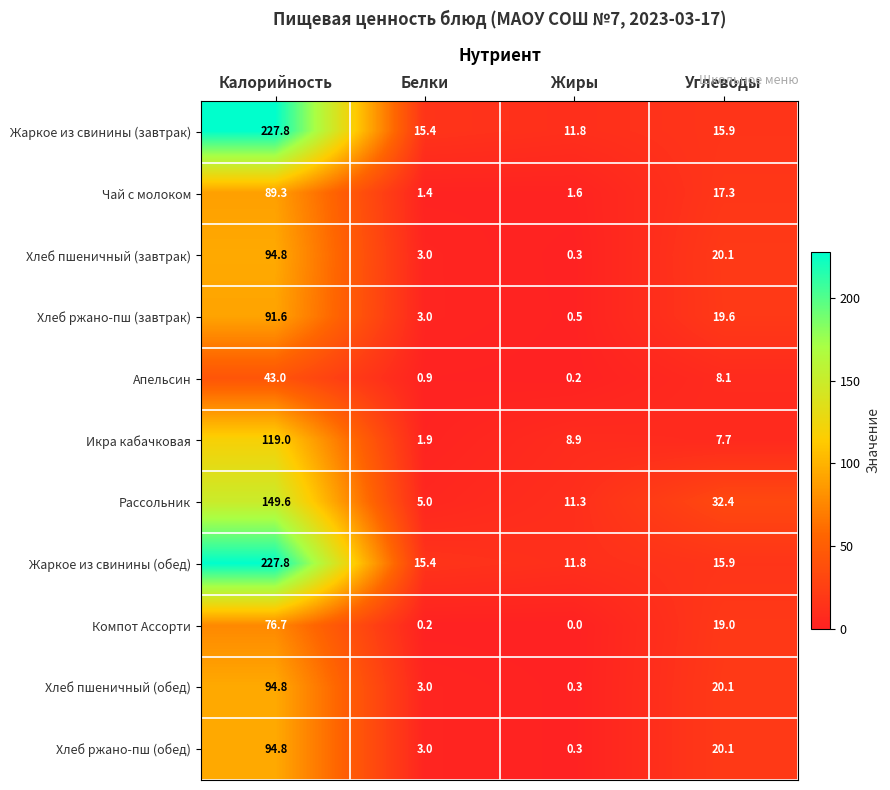

The Апельсин series shows 0.4 at Белки. True or false?

False